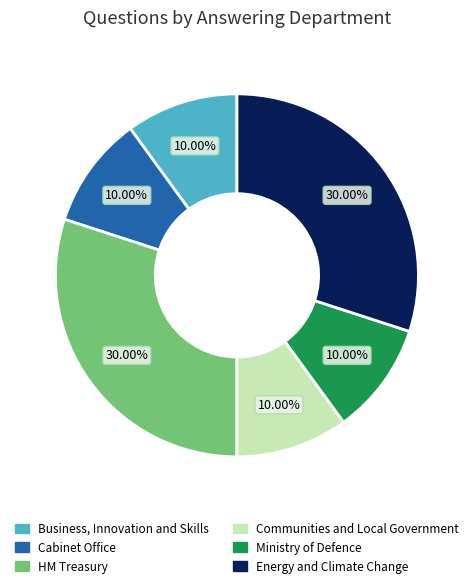

Is the sum of Ministry of Defence and Business, Innovation and Skills greater than half?

No